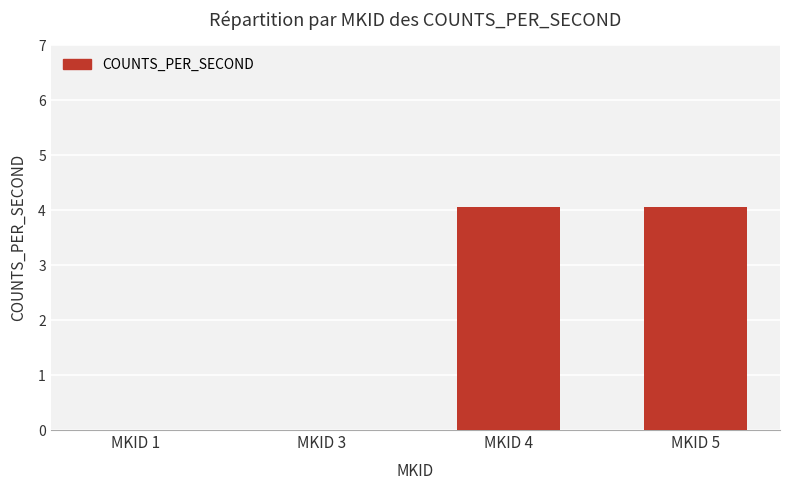

Are the bars horizontal?

No